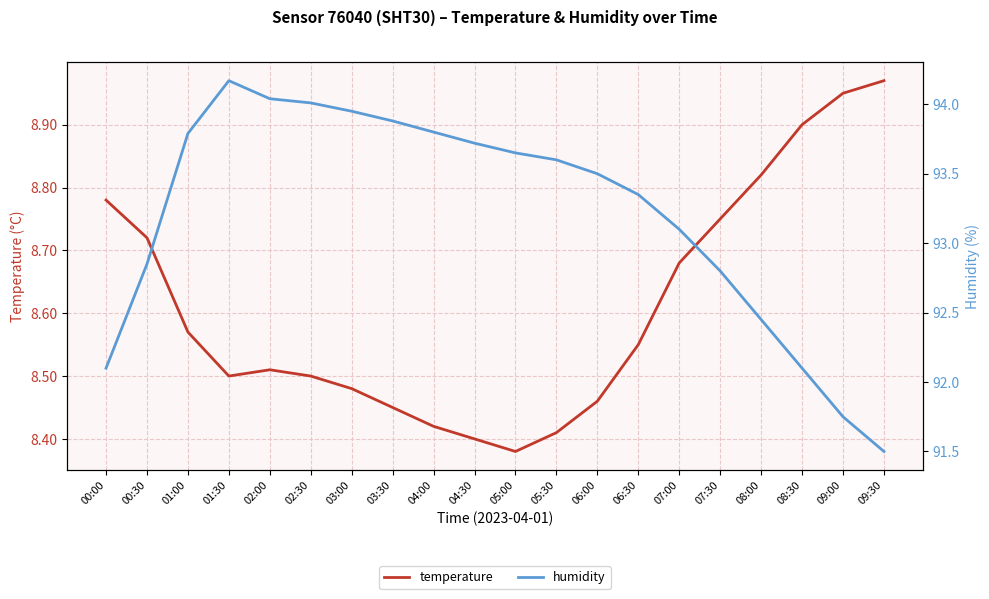

Where is the first local maximum for temperature?

02:00